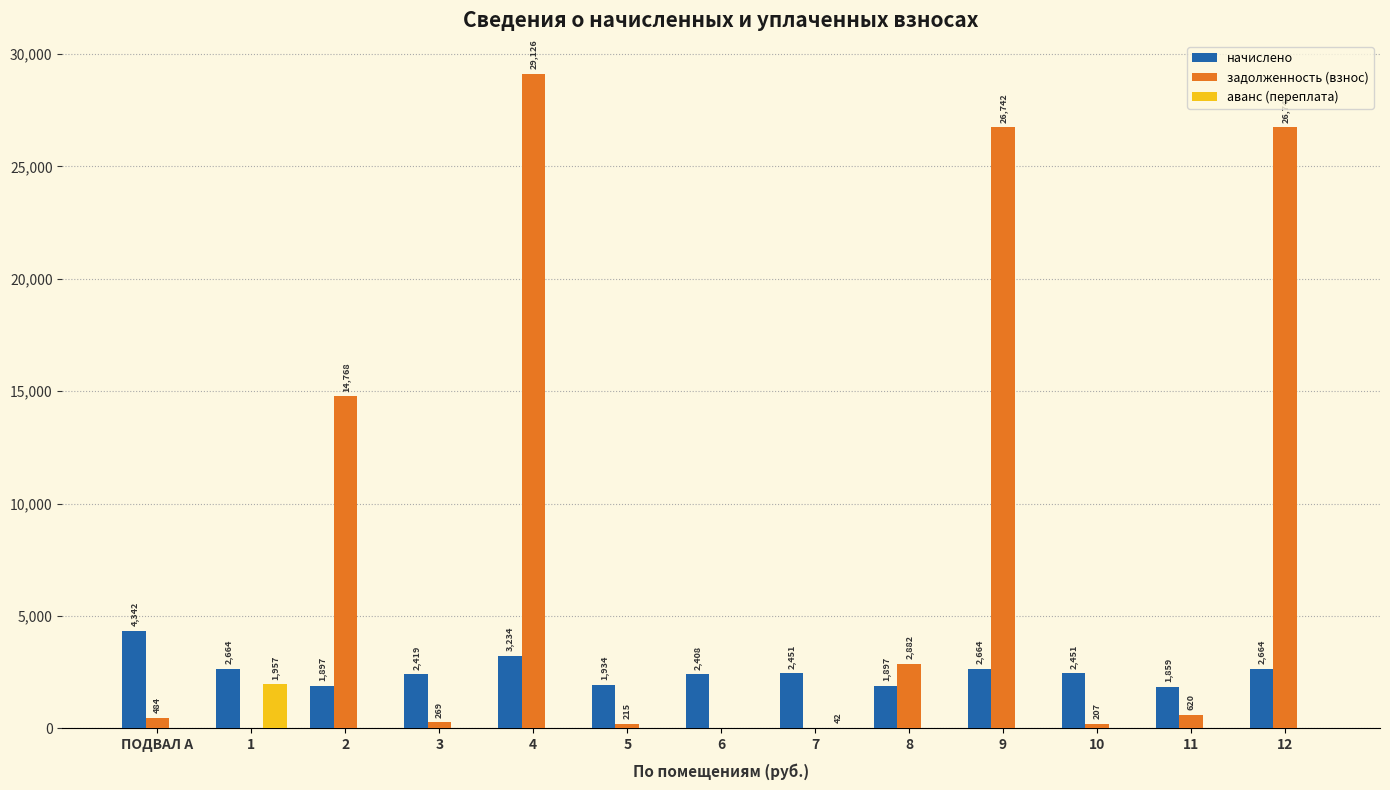

Which series changed the most between ПОДВАЛ А and 11?

начислено